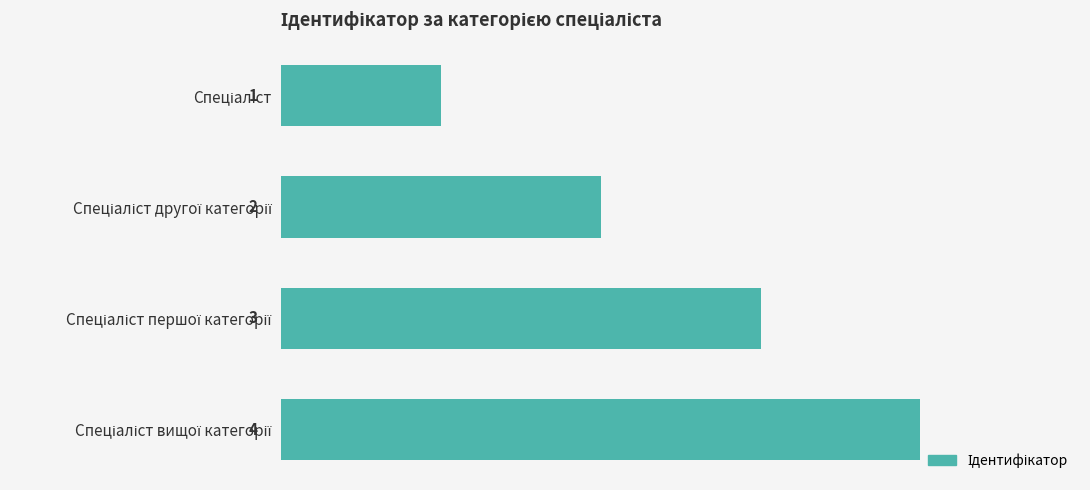

What is the difference between the maximum and minimum values?

3